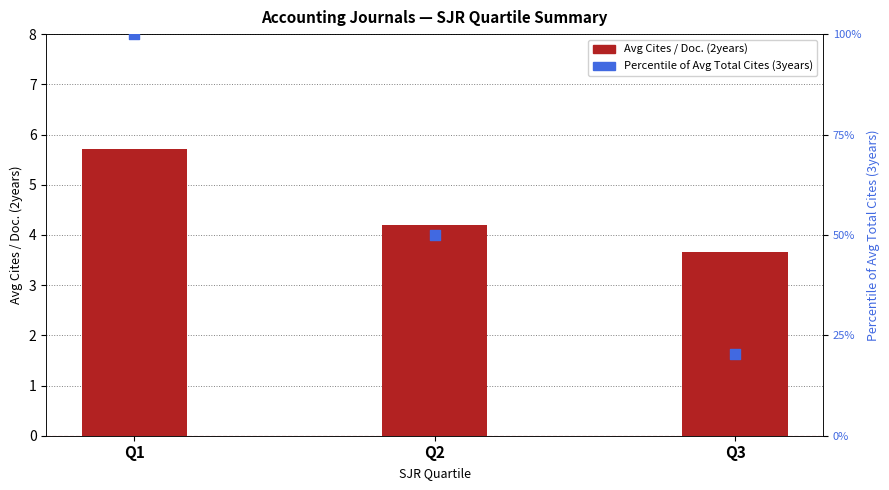

Which series reaches the maximum Y coordinate?

Percentile of Avg Total Cites (3years)